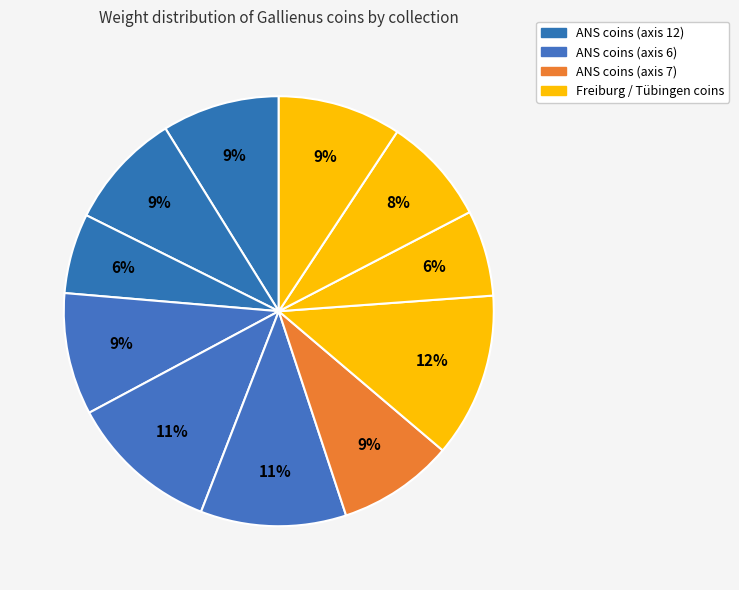

How many slices are in this pie chart?

11